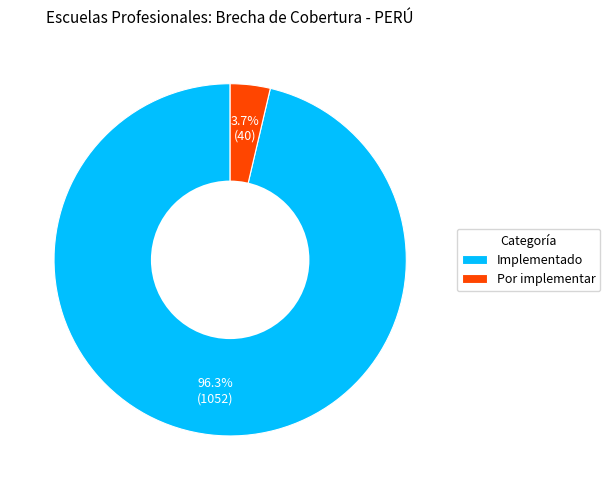

To the nearest percent, what is the difference between the Por implementar and Implementado slice percentages?

93%